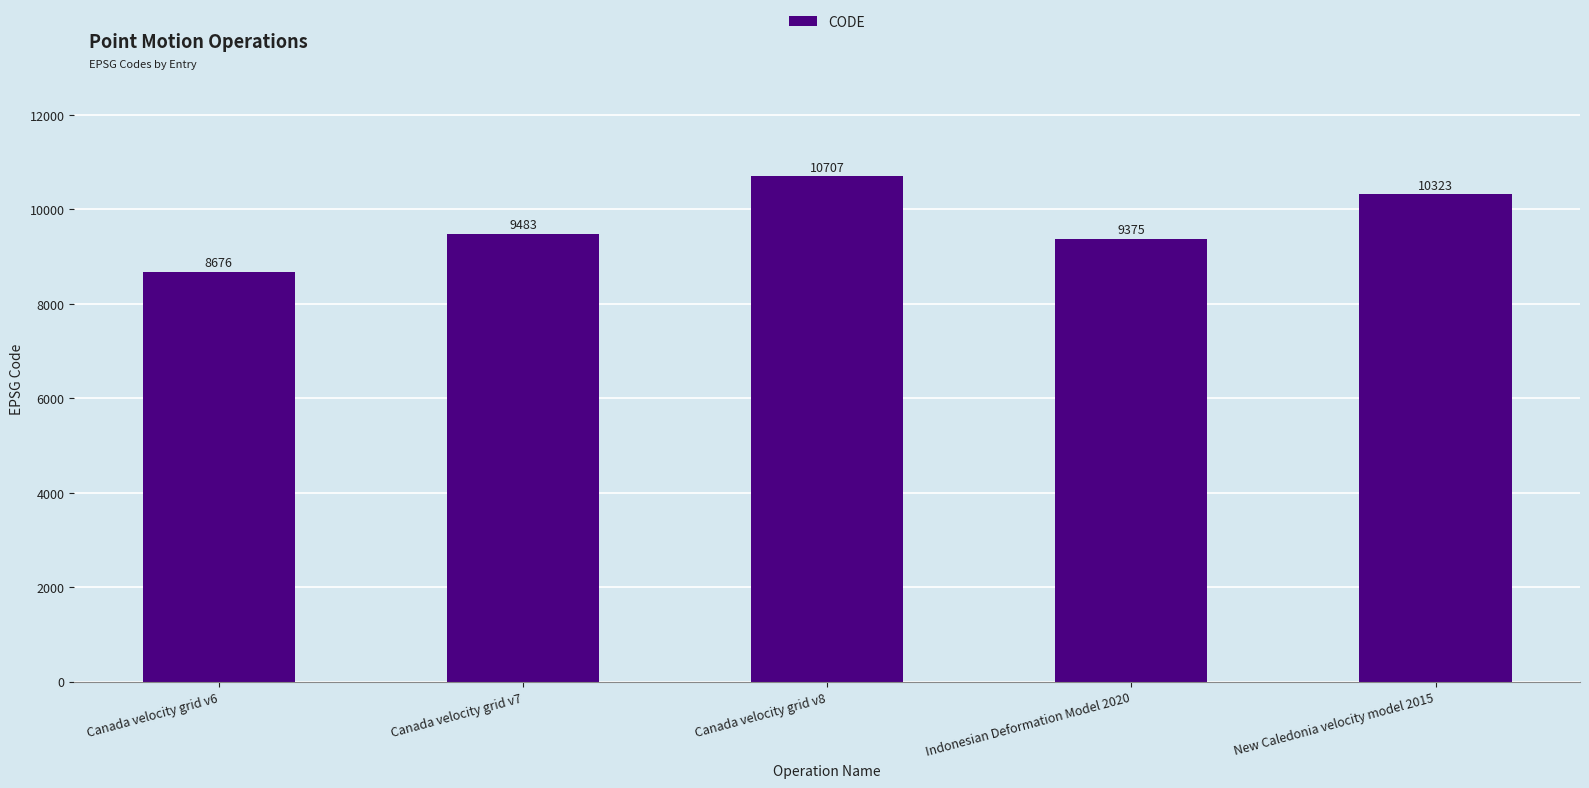

The value at Indonesian Deformation Model 2020 is 14193. True or false?

False